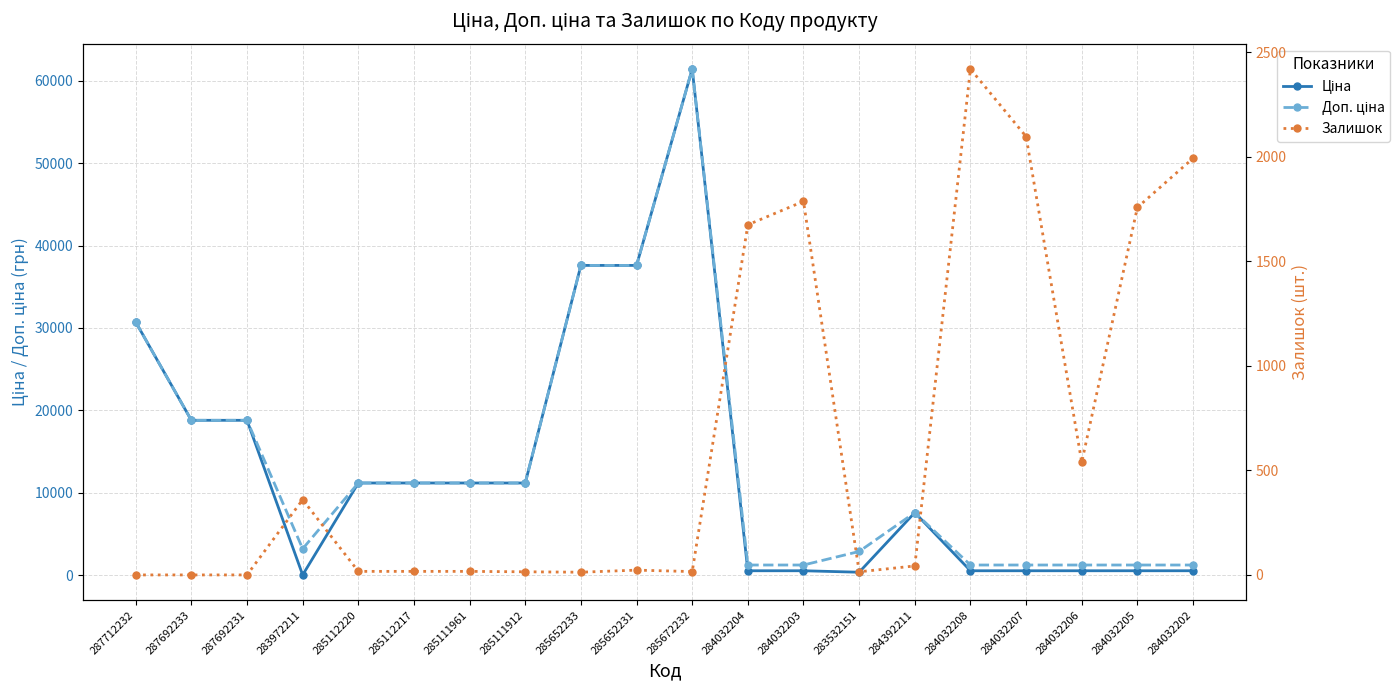

Which series has the widest spread of values?

Ціна